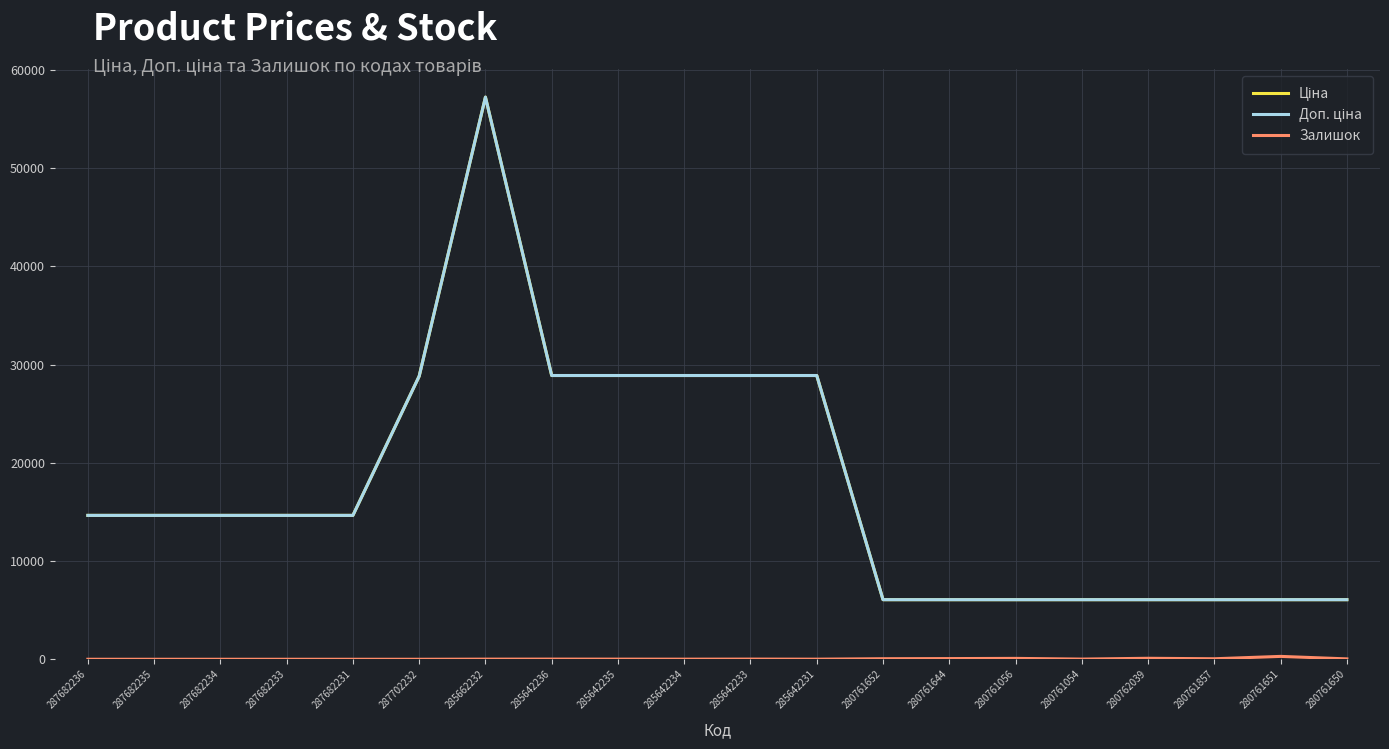

What is the value of the Доп. ціна point at the 16th from the left?

6067.2